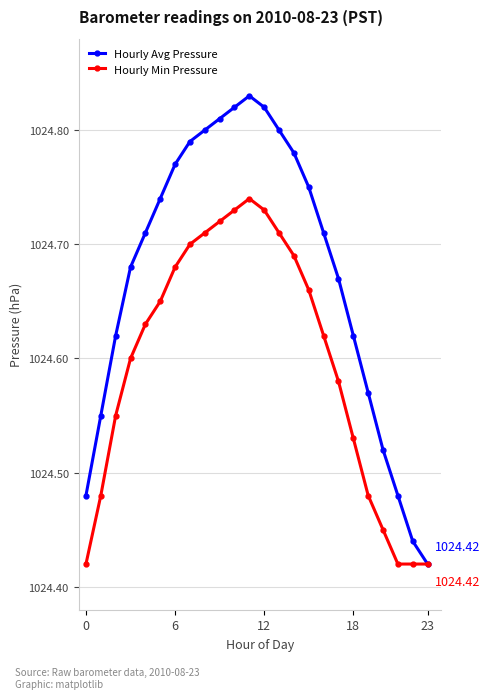

Which series has the widest spread of values?

Hourly Avg Pressure